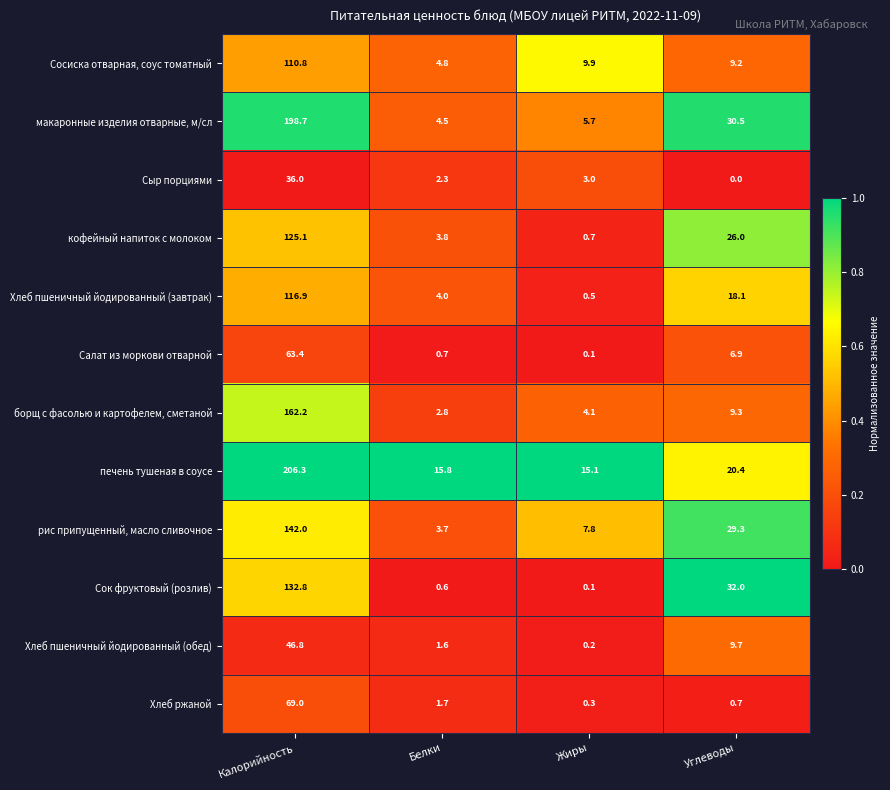

True or false: макаронные изделия отварные, м/сл has a value of 5.7 at Жиры.

True